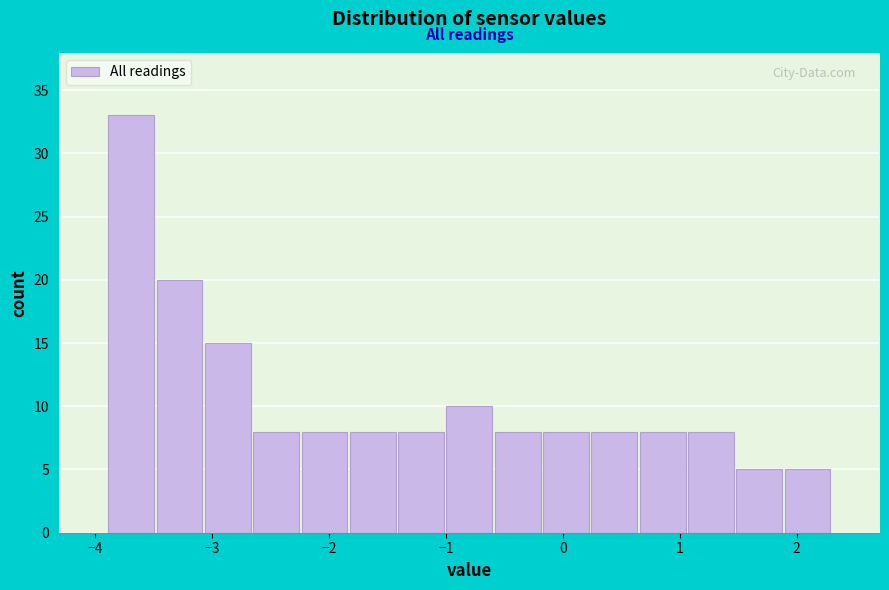

How tall is the bar that spans -3.9 to -3.5 on the x-axis? Neither the bar edges nor the heights are printed on the chart, so give them approximately, as read against the axes.

33